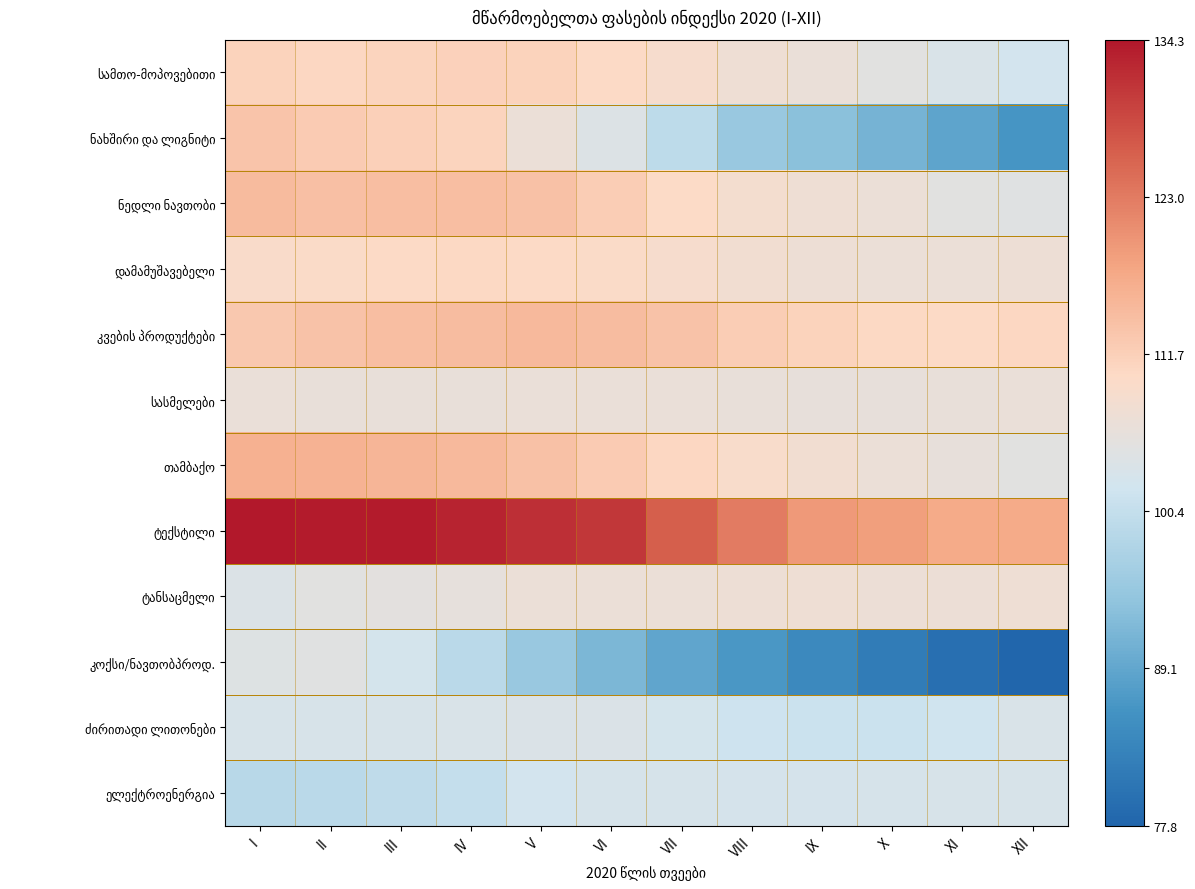

Which has a higher value, XII or XI?

XI